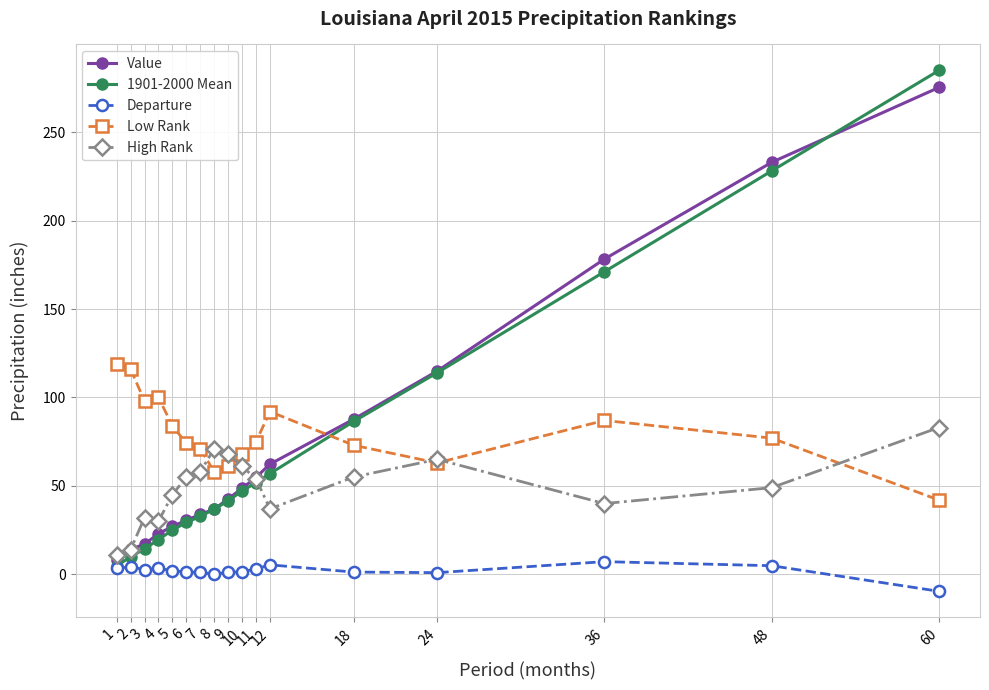

What is the spread (max minus min) of values at 60?

294.5